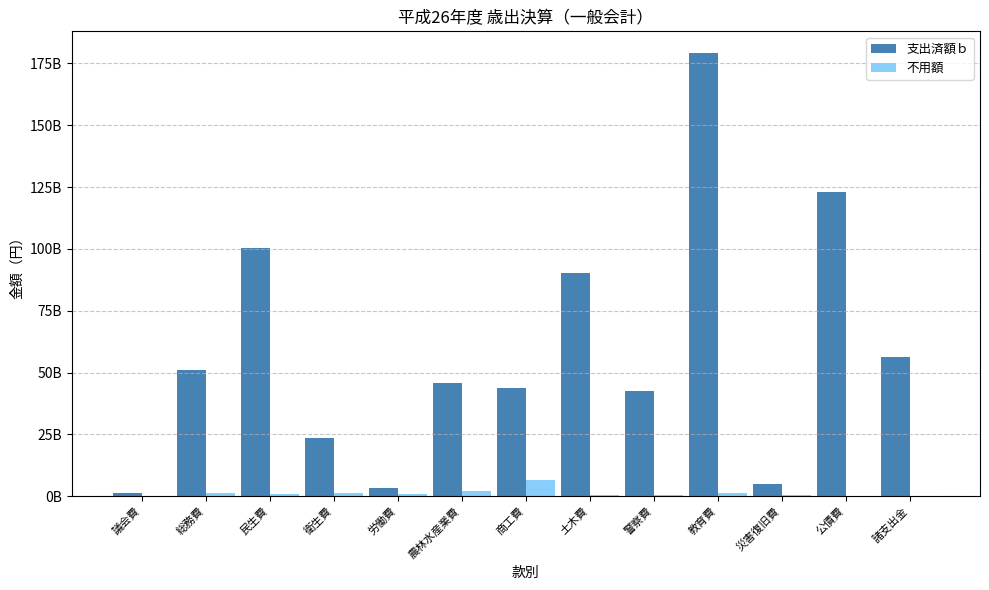

What are all the series names shown in the legend?

支出済額ｂ, 不用額